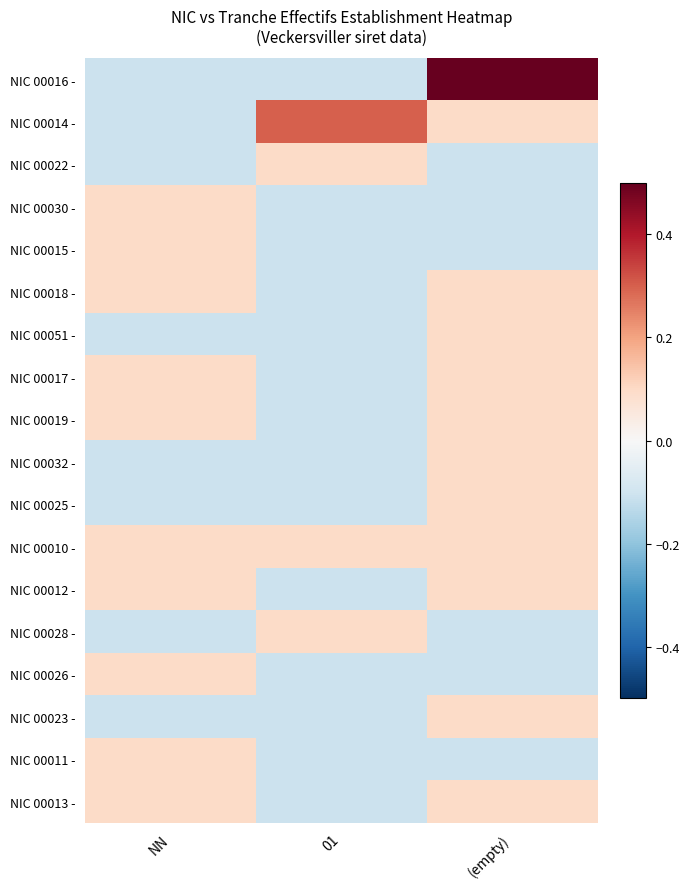

Reading left to right, list all the values displayed in this chart.

NIC 00016 -: NN=-0.1	01=-0.1	(empty)=0.5
NIC 00014 -: NN=-0.1	01=0.3	(empty)=0.1
NIC 00022 -: NN=-0.1	01=0.1	(empty)=-0.1
NIC 00030 -: NN=0.1	01=-0.1	(empty)=-0.1
NIC 00015 -: NN=0.1	01=-0.1	(empty)=-0.1
NIC 00018 -: NN=0.1	01=-0.1	(empty)=0.1
NIC 00051 -: NN=-0.1	01=-0.1	(empty)=0.1
NIC 00017 -: NN=0.1	01=-0.1	(empty)=0.1
NIC 00019 -: NN=0.1	01=-0.1	(empty)=0.1
NIC 00032 -: NN=-0.1	01=-0.1	(empty)=0.1
NIC 00025 -: NN=-0.1	01=-0.1	(empty)=0.1
NIC 00010 -: NN=0.1	01=0.1	(empty)=0.1
NIC 00012 -: NN=0.1	01=-0.1	(empty)=0.1
NIC 00028 -: NN=-0.1	01=0.1	(empty)=-0.1
NIC 00026 -: NN=0.1	01=-0.1	(empty)=-0.1
NIC 00023 -: NN=-0.1	01=-0.1	(empty)=0.1
NIC 00011 -: NN=0.1	01=-0.1	(empty)=-0.1
NIC 00013 -: NN=0.1	01=-0.1	(empty)=0.1